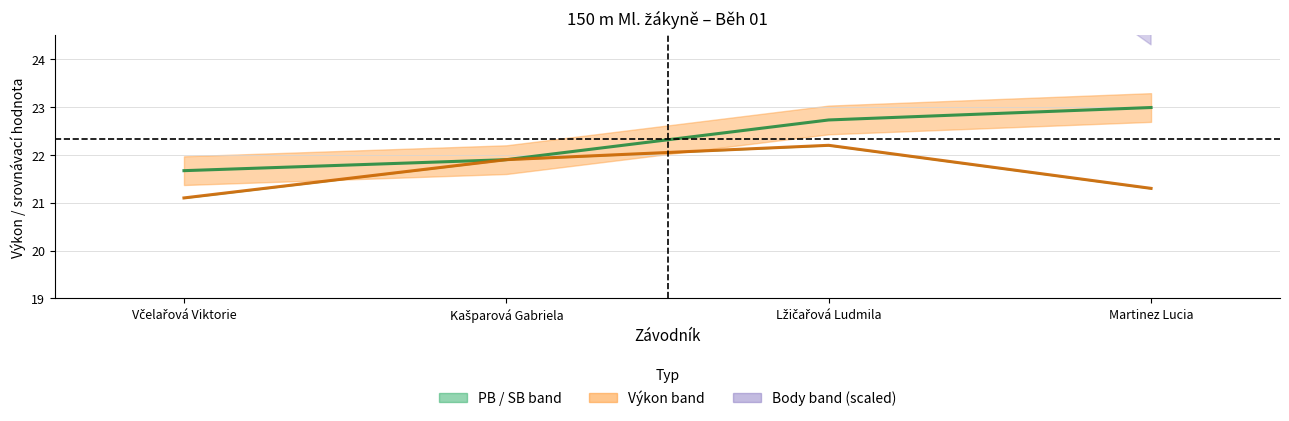

At which label is PB+SB střed closest to 21?

Včelařová Viktorie